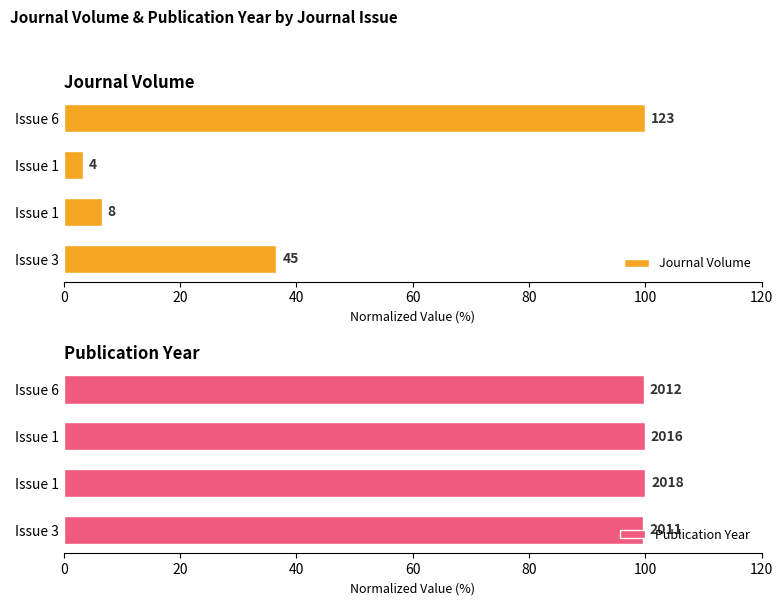

What is the average value of the Journal Volume series?

36.6